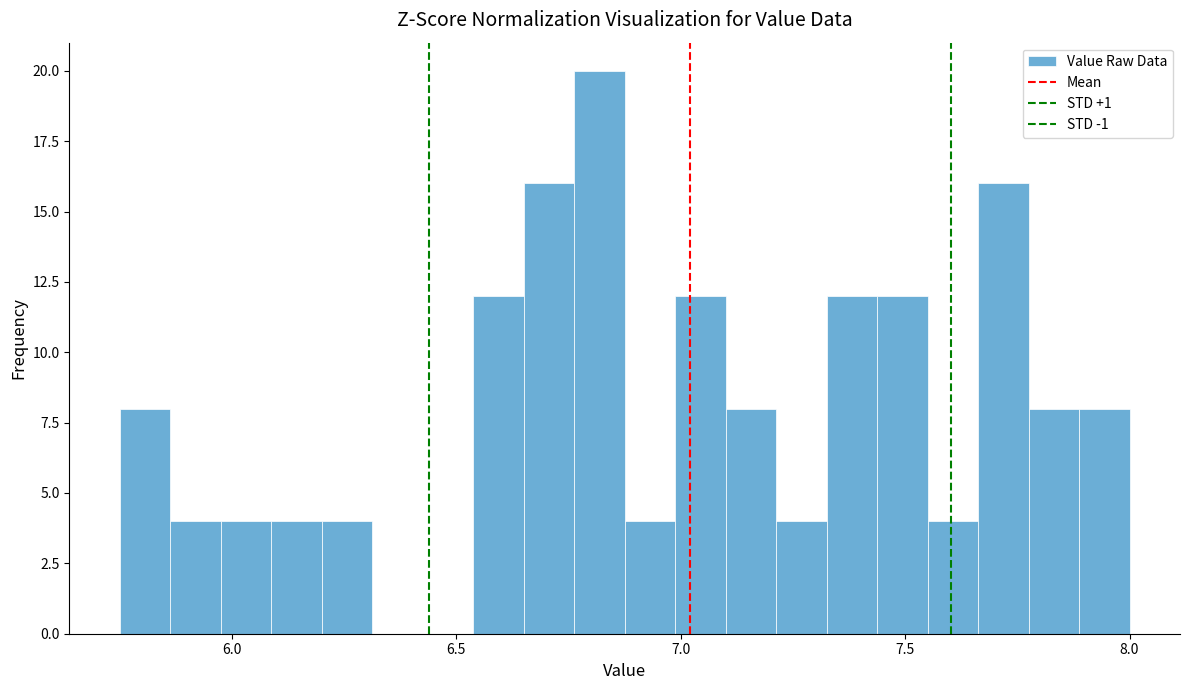

Read against the x-axis, roughly where is the centre of the tallest bar?

6.80